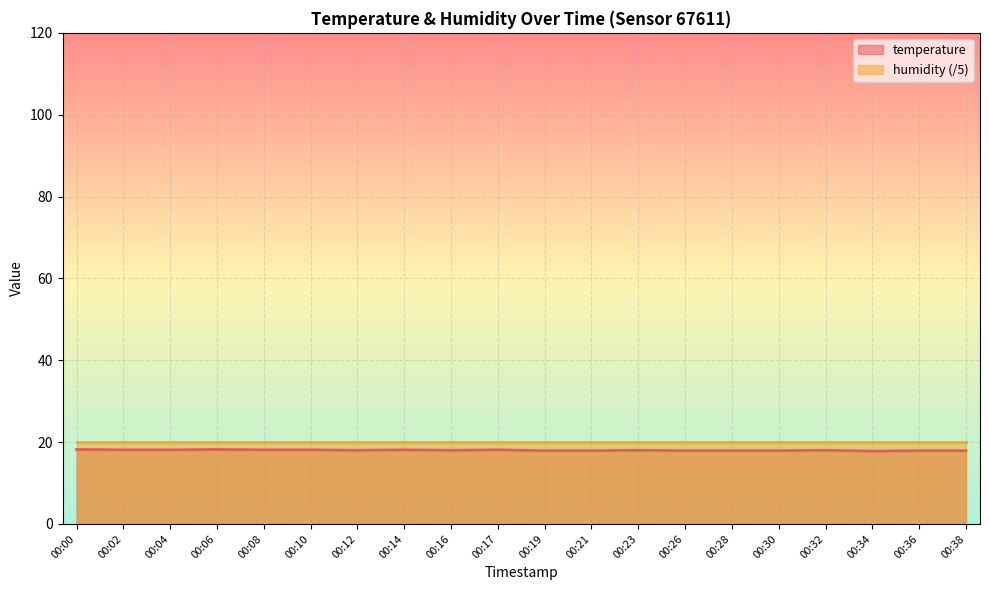

Rank the categories by value from highest to lowest.

00:00, 00:06, 00:02, 00:04, 00:08, 00:10, 00:14, 00:17, 00:12, 00:16, 00:23, 00:32, 00:19, 00:21, 00:26, 00:28, 00:30, 00:36, 00:38, 00:34